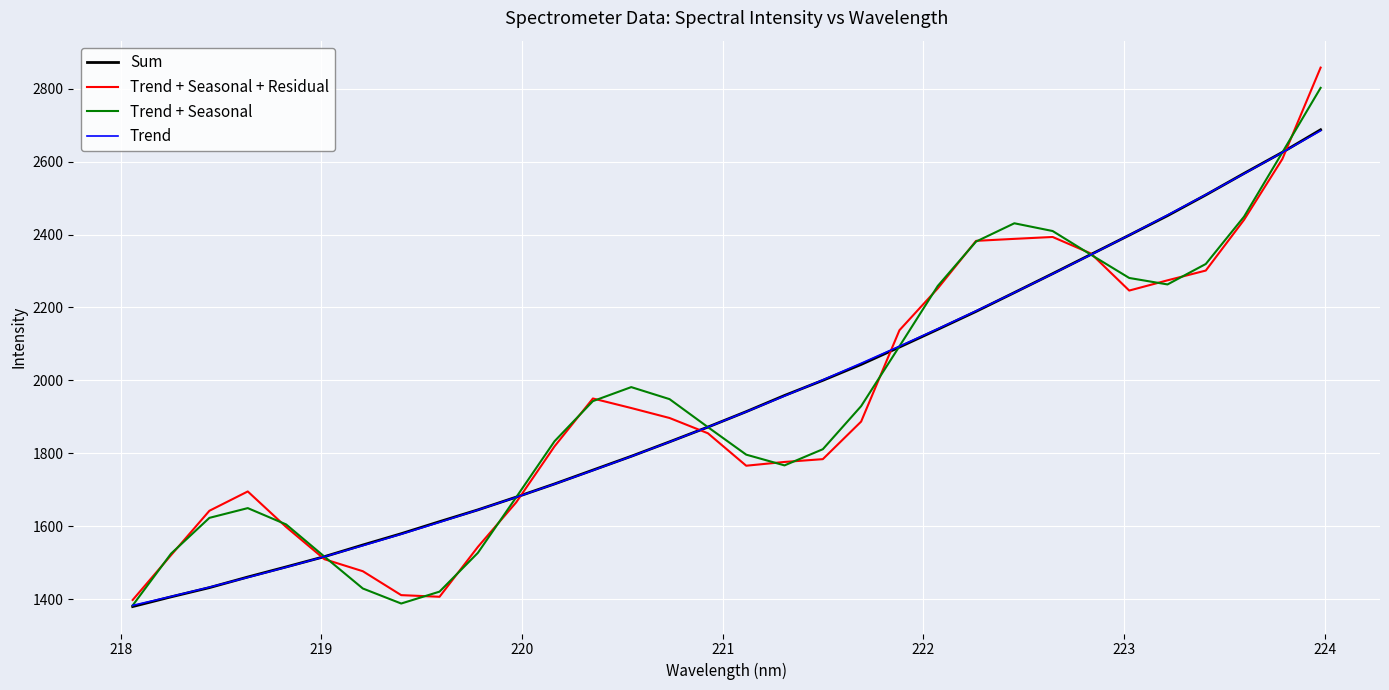

Which series has the widest spread of values?

Trend + Seasonal + Residual